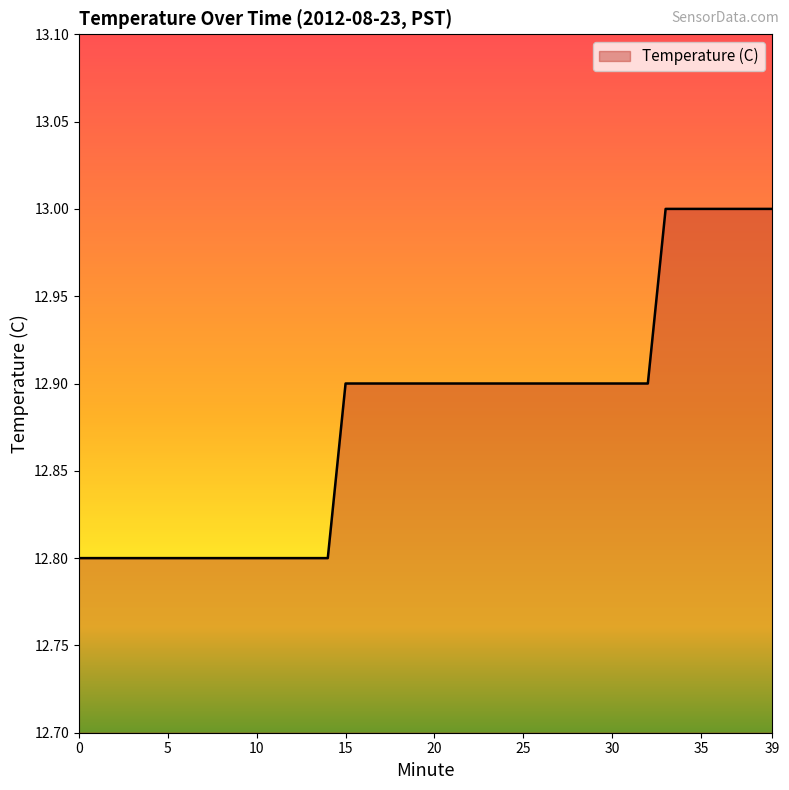

What is the difference between the maximum and second lowest values?

0.2